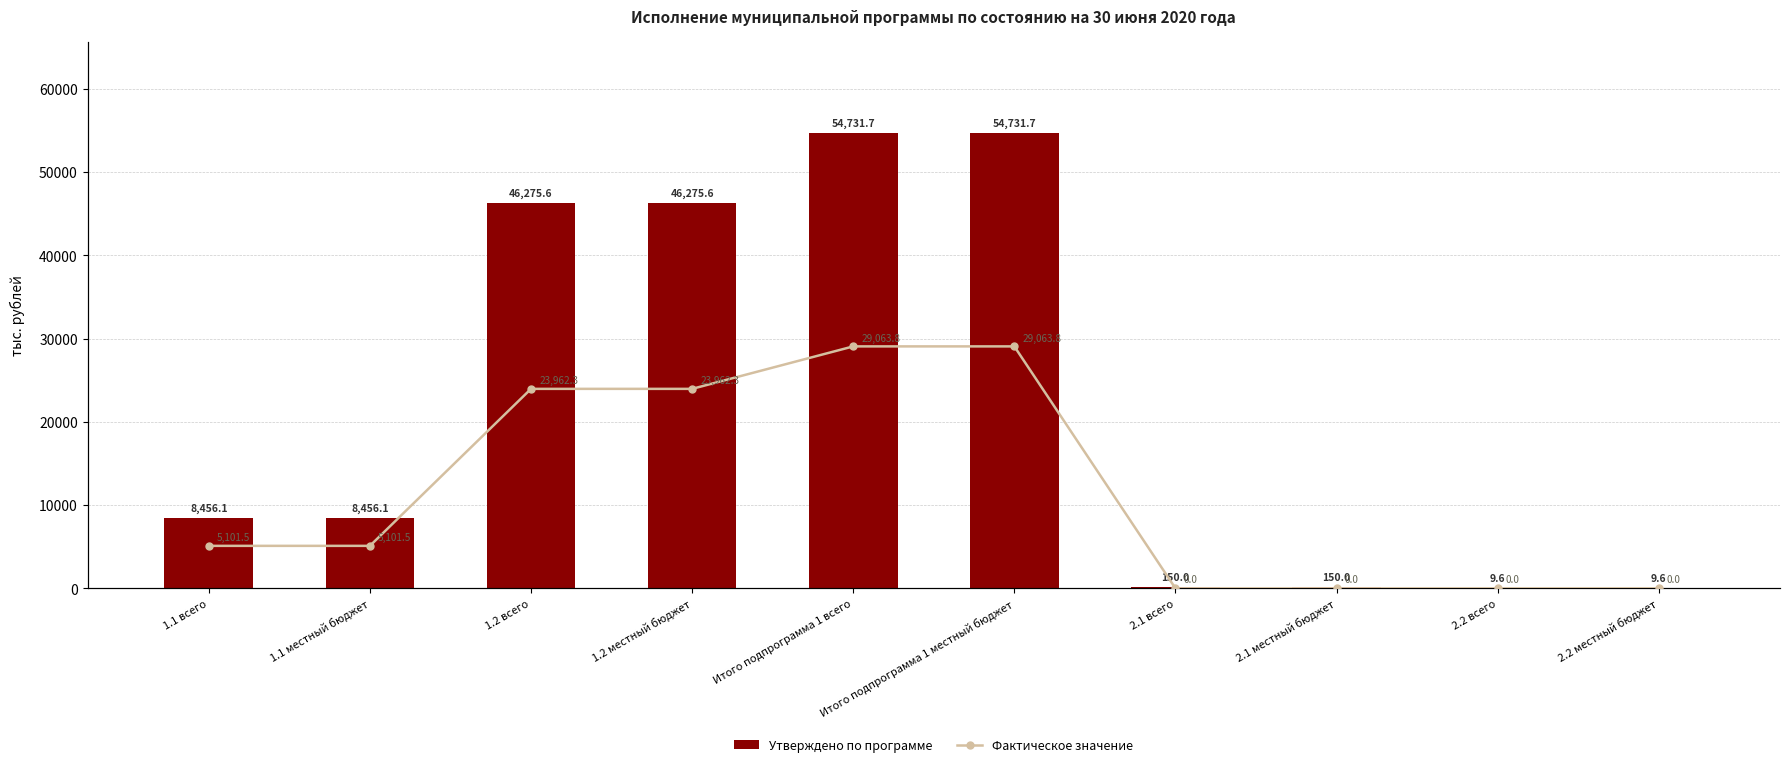

How many data points does each series have?

10